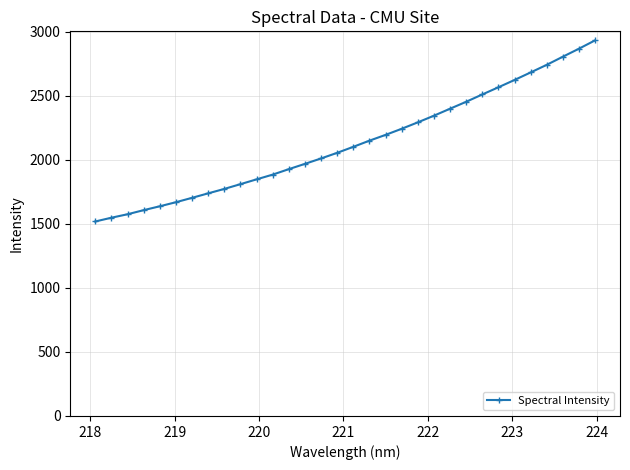

What is the smallest value displayed?

1517.7